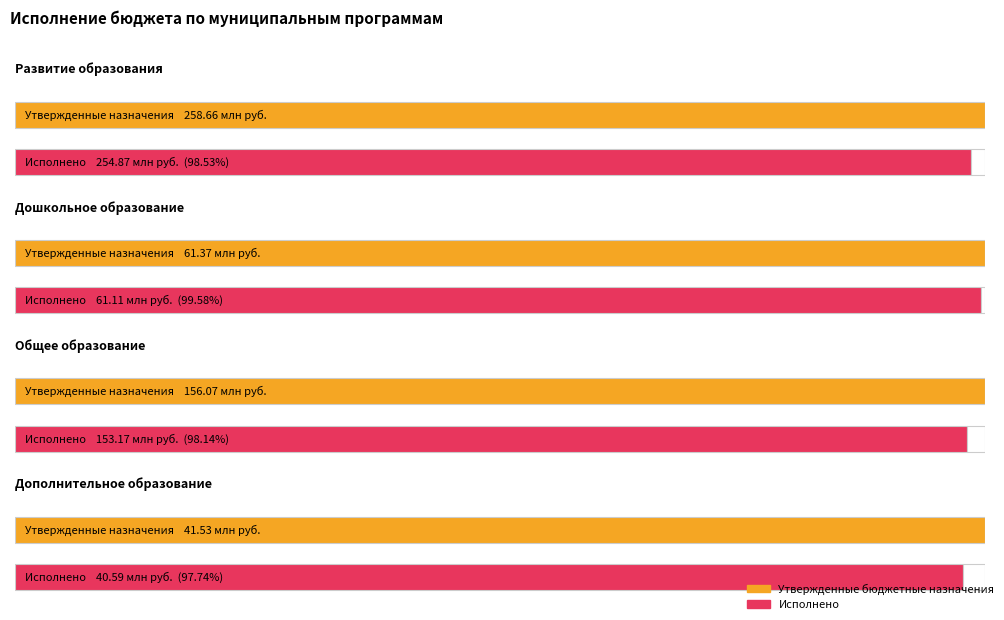

Which series has the largest total across all categories?

Утвержденные бюджетные назначения